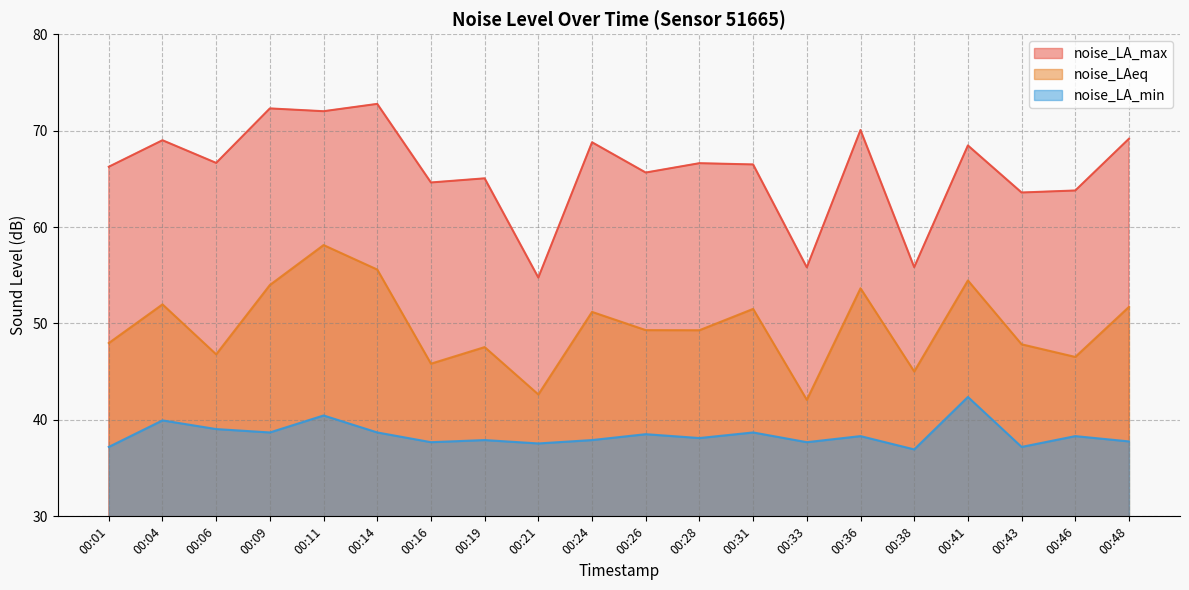

The value of noise_LAeq at 00:43 is 77.6. True or false?

False